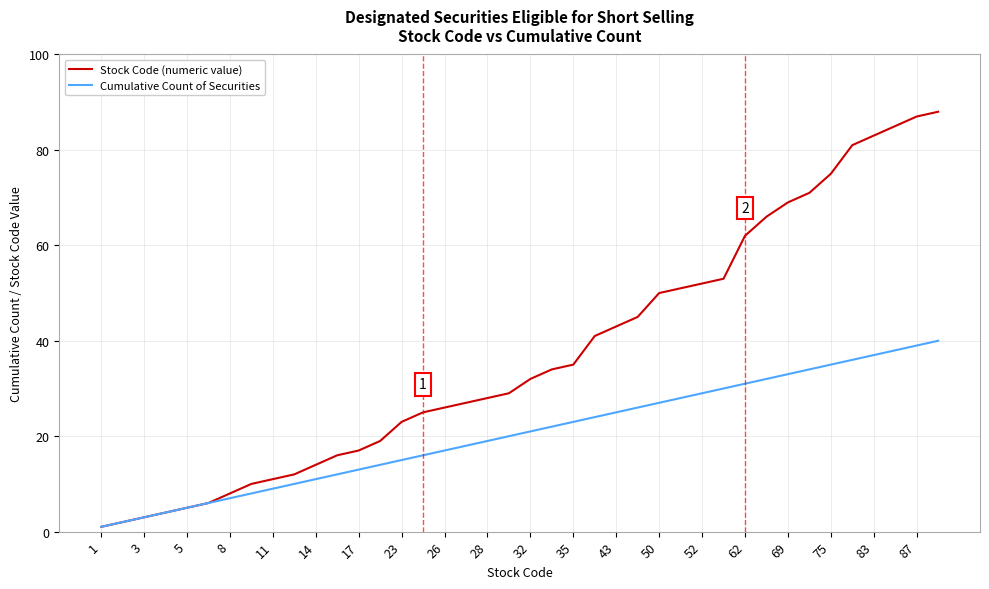

List the series in order of their peak value, highest first.

Stock Code (numeric value), Cumulative Count of Securities